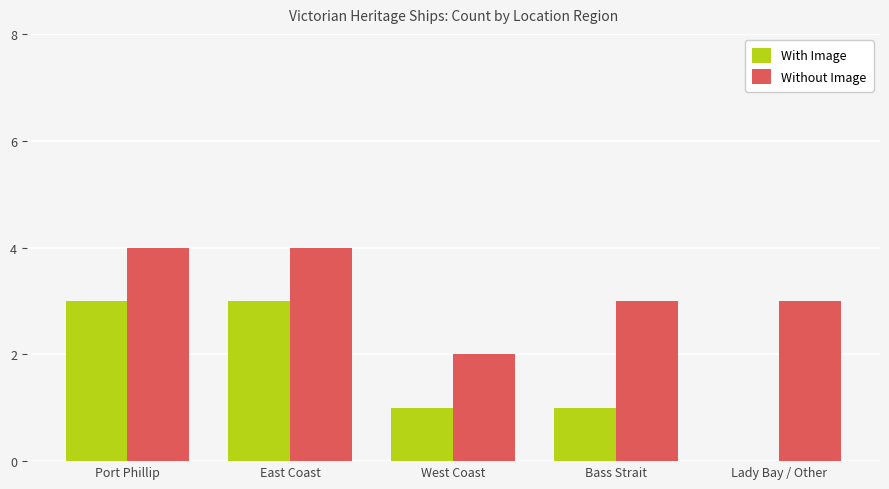

What is the approximate value of With Image at West Coast?

1